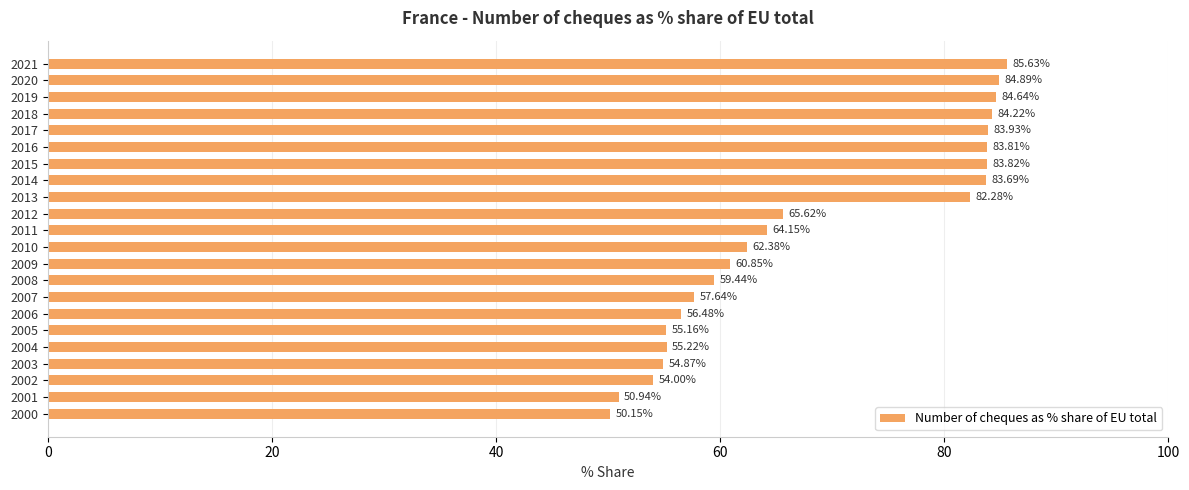

What is the difference between the maximum and minimum values?

35.5